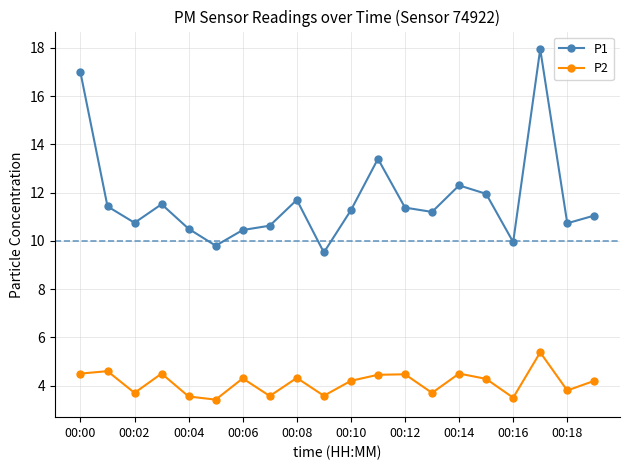

What is the smallest value displayed?

3.4